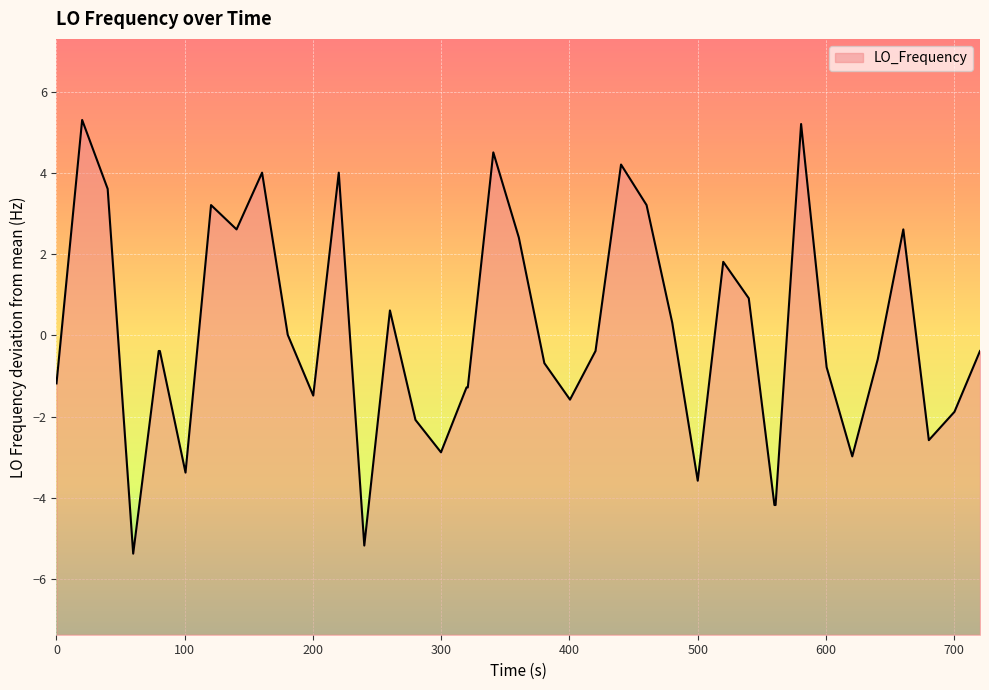

What is the smallest value displayed?

-5.4